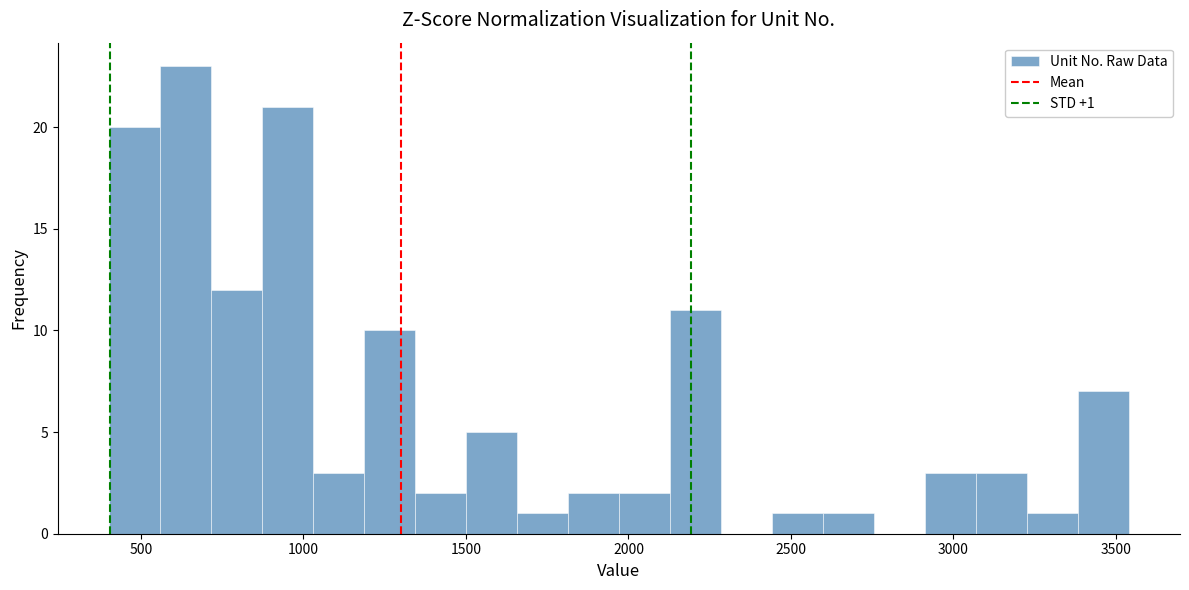

Read against the x-axis, roughly where is the centre of the tallest bar?

650